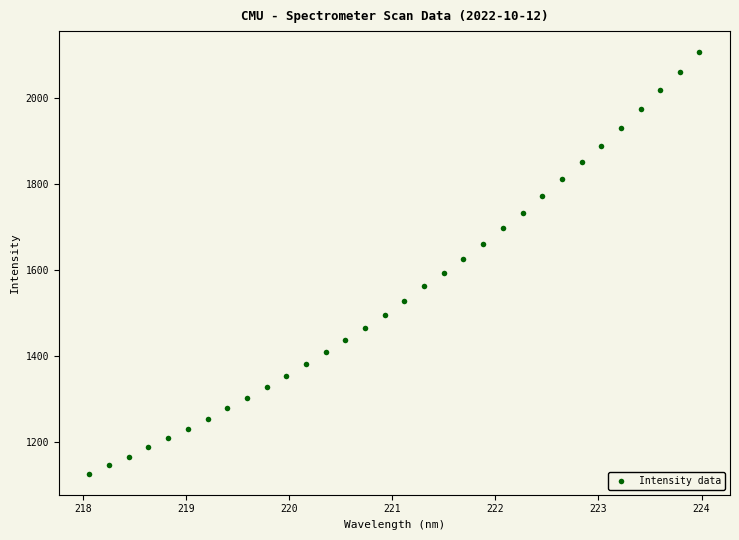

What is the range of Y values (max minus min)?

980.5